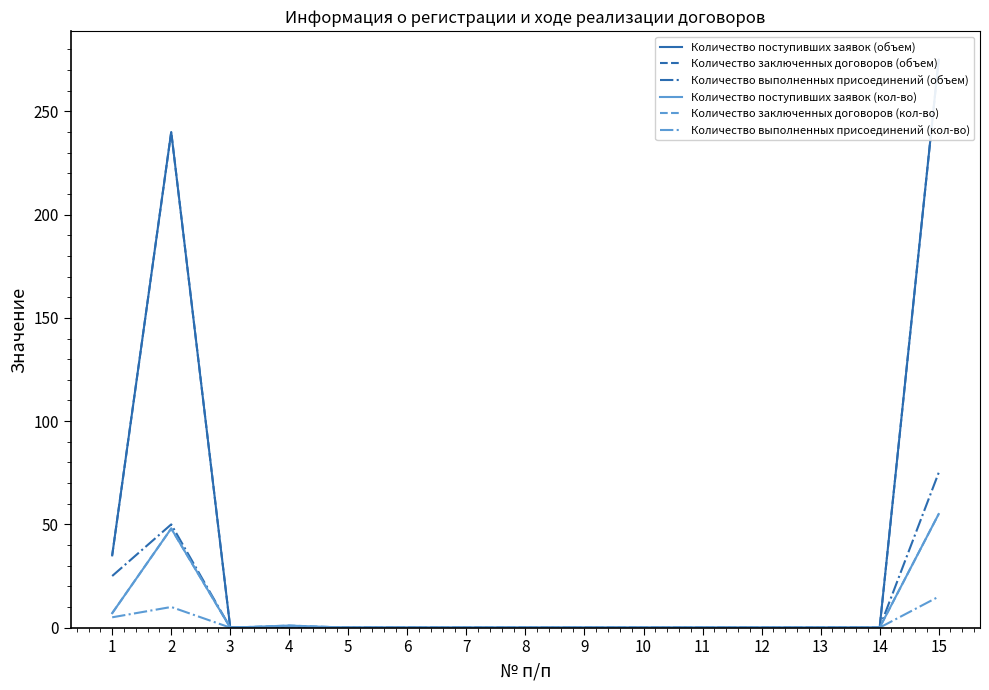

The Количество выполненных присоединений (кол-во) series shows 2 at 1. True or false?

False